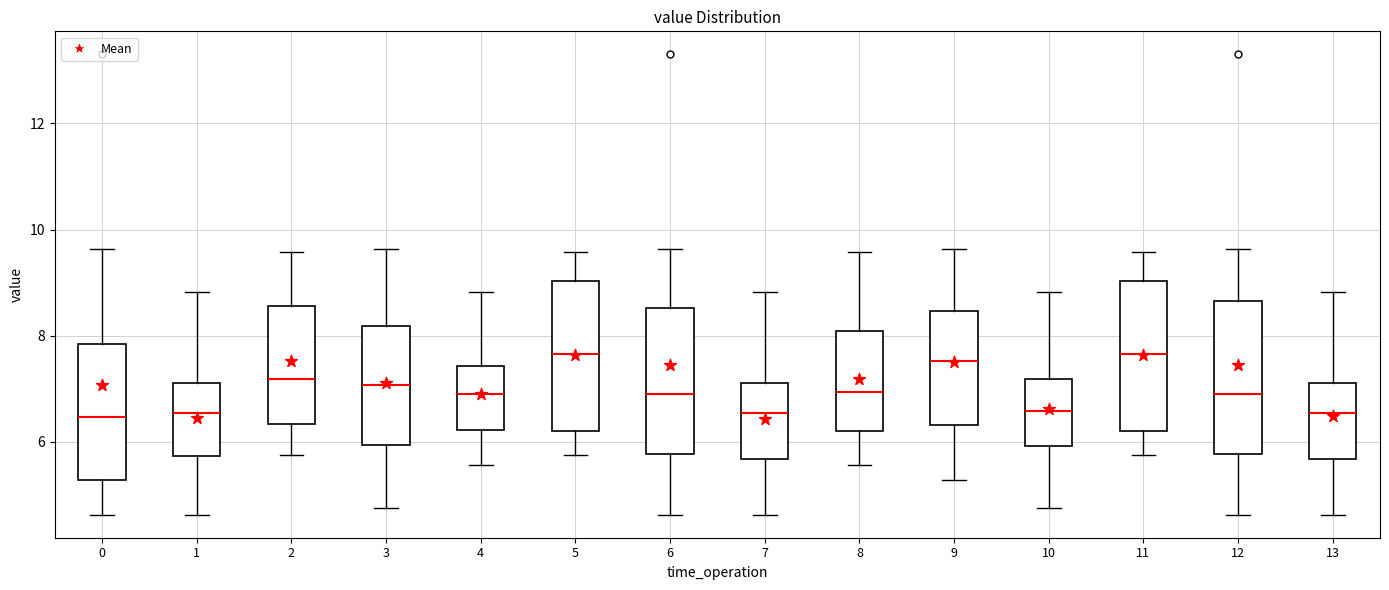

Reading left to right, transcribe this box plot: for each box, give where its median line is, the range the box spans, and where its two whiskers end, as read against the y-axis. The values are not printed on the chart, so give them approximately, as read against the axis.

0: median 6.4, box 5.2 to 7.8, whiskers 4.6 to 9.6
1: median 6.6, box 5.8 to 7.2, whiskers 4.6 to 8.8
2: median 7.2, box 6.4 to 8.6, whiskers 5.8 to 9.6
3: median 7.0, box 6.0 to 8.2, whiskers 4.8 to 9.6
4: median 7.0, box 6.2 to 7.4, whiskers 5.6 to 8.8
5: median 7.6, box 6.2 to 9.0, whiskers 5.8 to 9.6
6: median 7.0, box 5.8 to 8.6, whiskers 4.6 to 9.6
7: median 6.6, box 5.6 to 7.2, whiskers 4.6 to 8.8
8: median 7.0, box 6.2 to 8.0, whiskers 5.6 to 9.6
9: median 7.6, box 6.4 to 8.4, whiskers 5.2 to 9.6
10: median 6.6, box 6.0 to 7.2, whiskers 4.8 to 8.8
11: median 7.6, box 6.2 to 9.0, whiskers 5.8 to 9.6
12: median 7.0, box 5.8 to 8.6, whiskers 4.6 to 9.6
13: median 6.6, box 5.6 to 7.2, whiskers 4.6 to 8.8